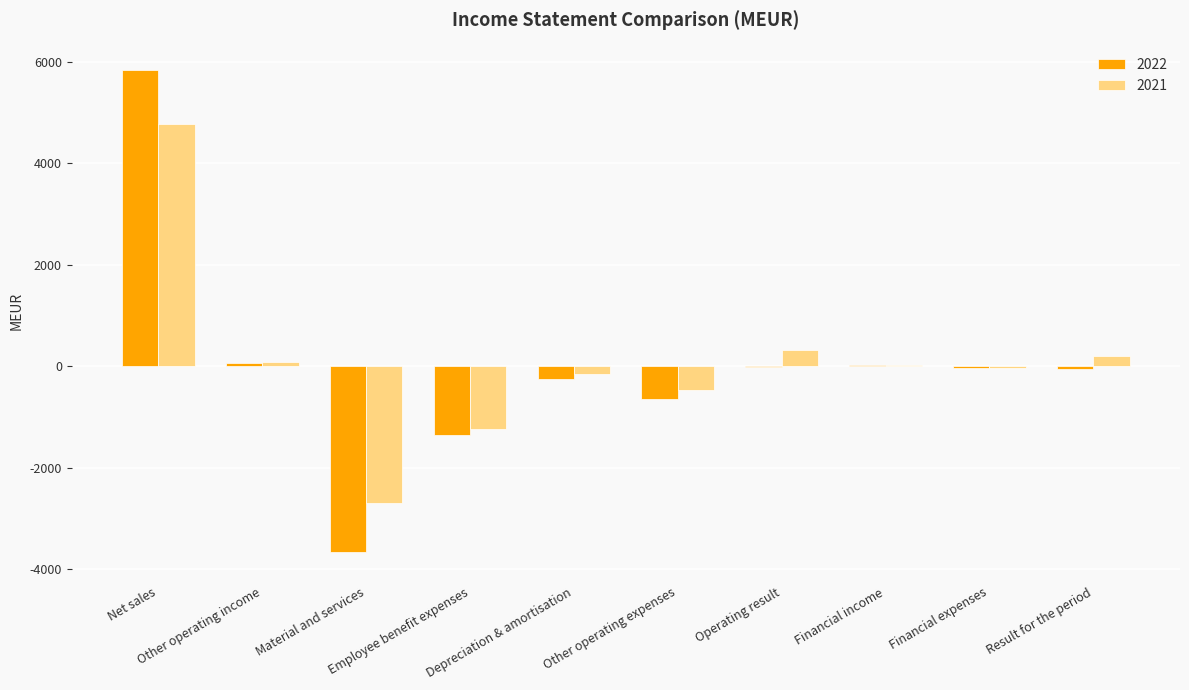

Which category has the highest value across all series?

Net sales